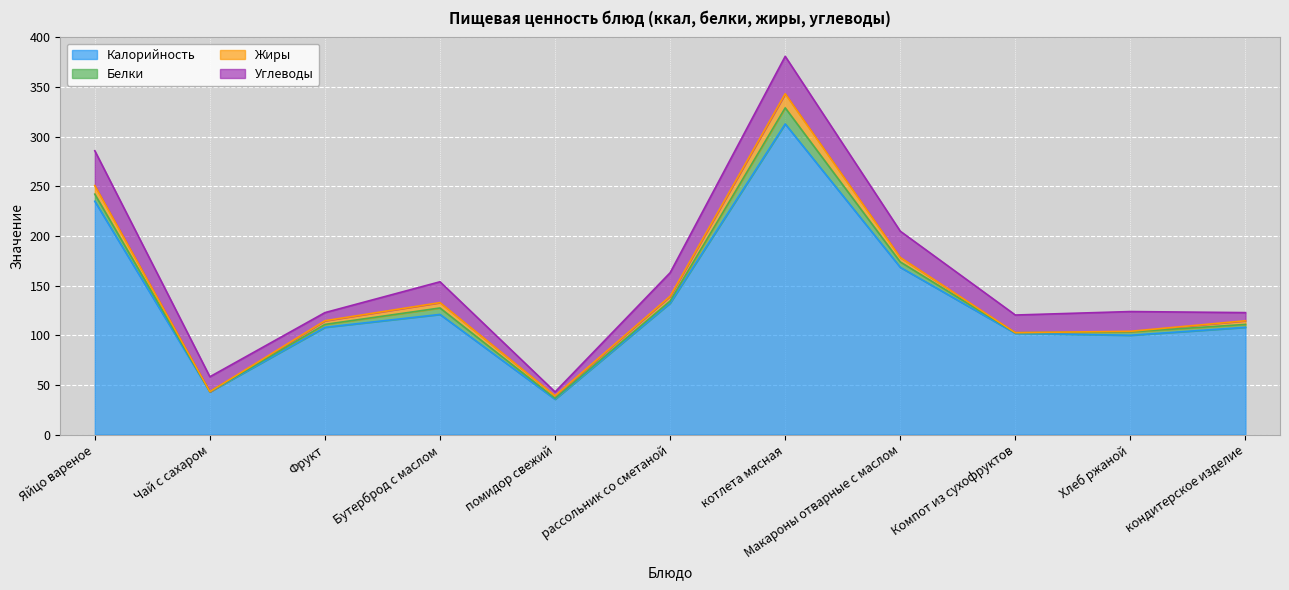

What position from the right is Чай с сахаром?

10